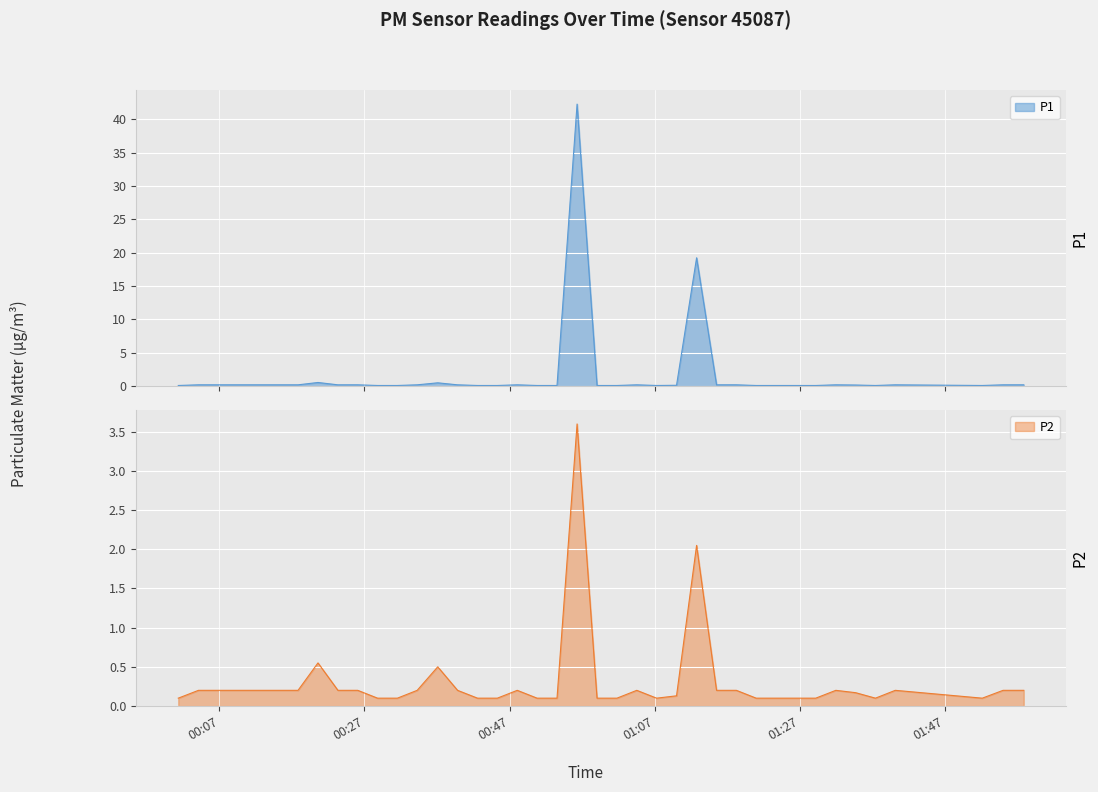

Reading right to left, list all the values displayed in this chart.

P1: 0.2	0.2	0.1	0.2	0.1	0.2	0.2	0.1	0.1	0.1	0.1	0.2	0.2	19.2	0.1	0.1	0.2	0.1	0.1	42.2	0.1	0.1	0.2	0.1	0.1	0.2	0.5	0.2	0.1	0.1	0.2	0.2	0.6	0.2	0.2	0.2	0.2	0.2	0.2	0.1
P2: 0.2	0.2	0.1	0.2	0.1	0.2	0.2	0.1	0.1	0.1	0.1	0.2	0.2	2.0	0.1	0.1	0.2	0.1	0.1	3.6	0.1	0.1	0.2	0.1	0.1	0.2	0.5	0.2	0.1	0.1	0.2	0.2	0.6	0.2	0.2	0.2	0.2	0.2	0.2	0.1